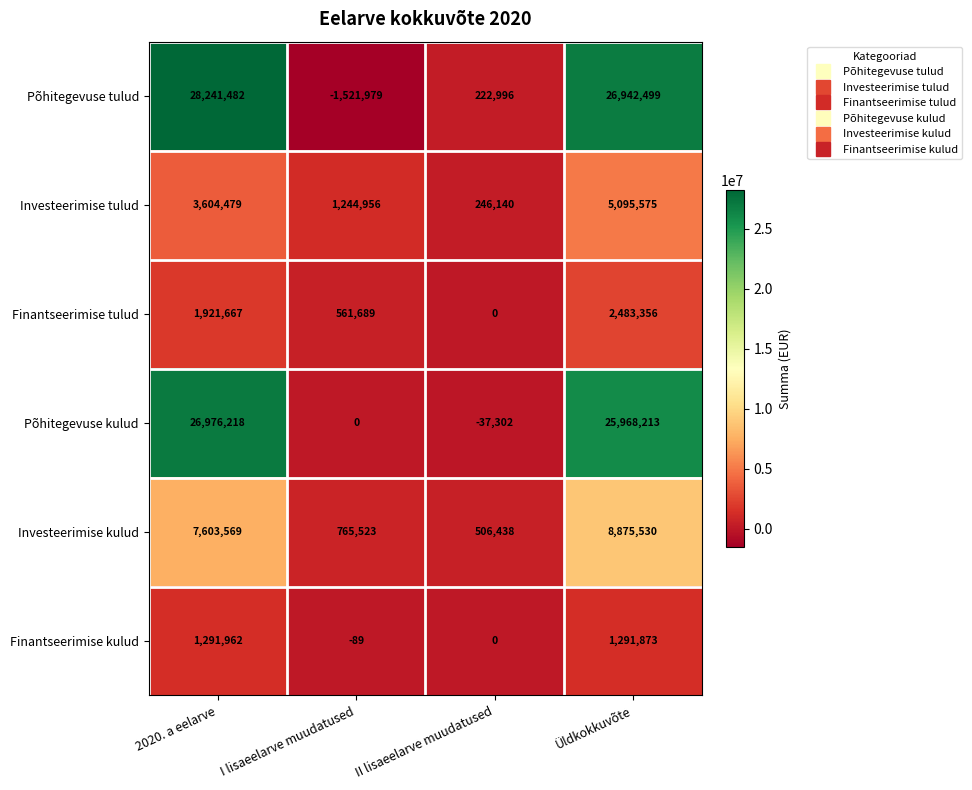

List the series in order of their peak value, highest first.

Põhitegevuse tulud, Põhitegevuse kulud, Investeerimise kulud, Investeerimise tulud, Finantseerimise tulud, Finantseerimise kulud